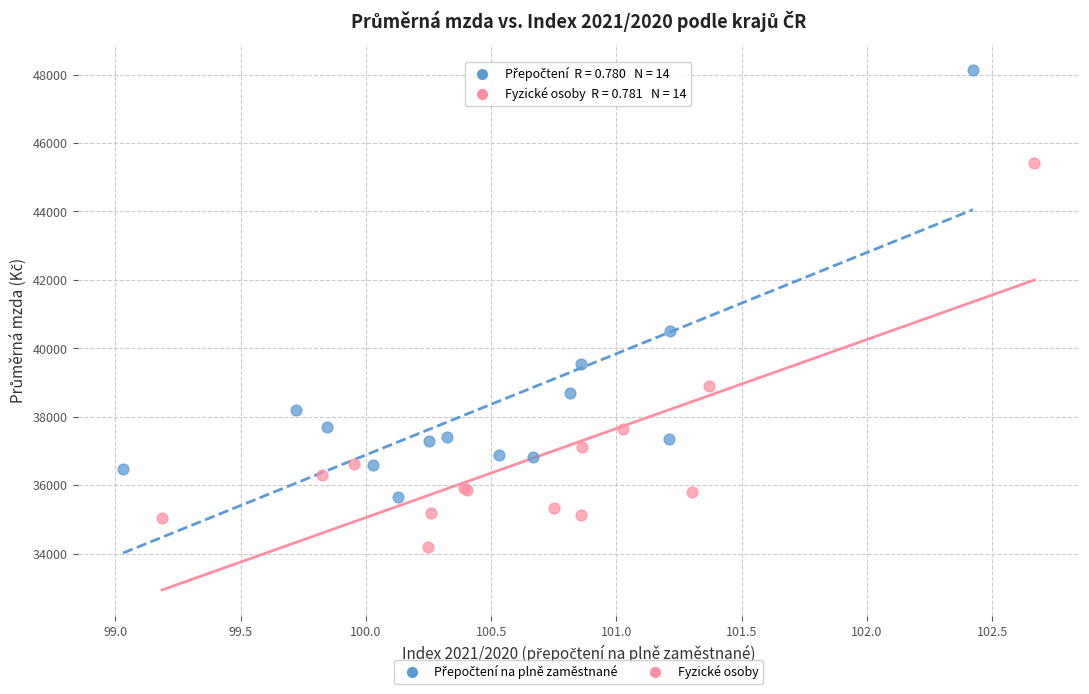

Which series reaches the minimum Y coordinate?

Fyzické osoby